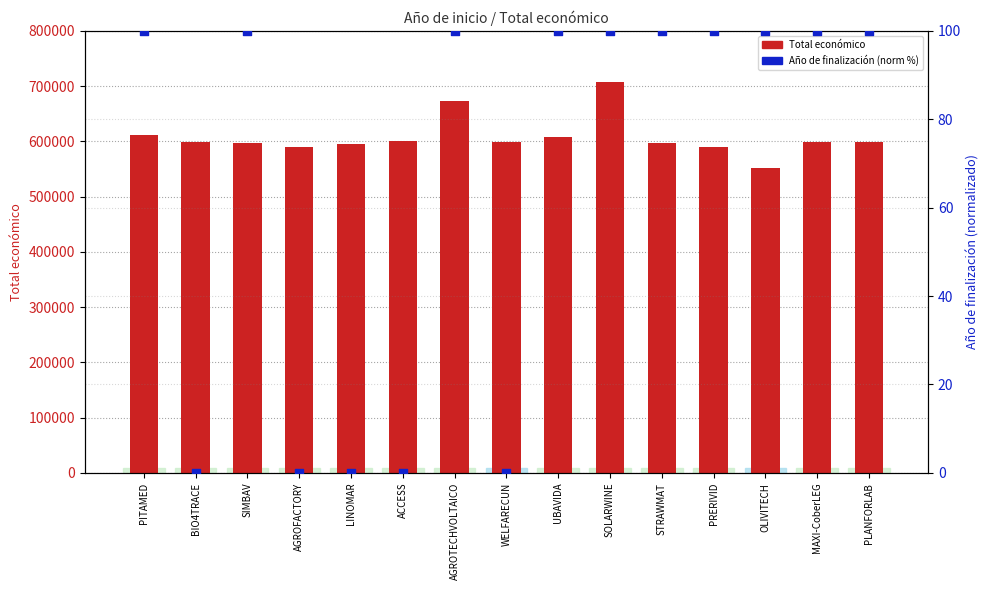

At how many categories does at least one series exceed 598842?

8